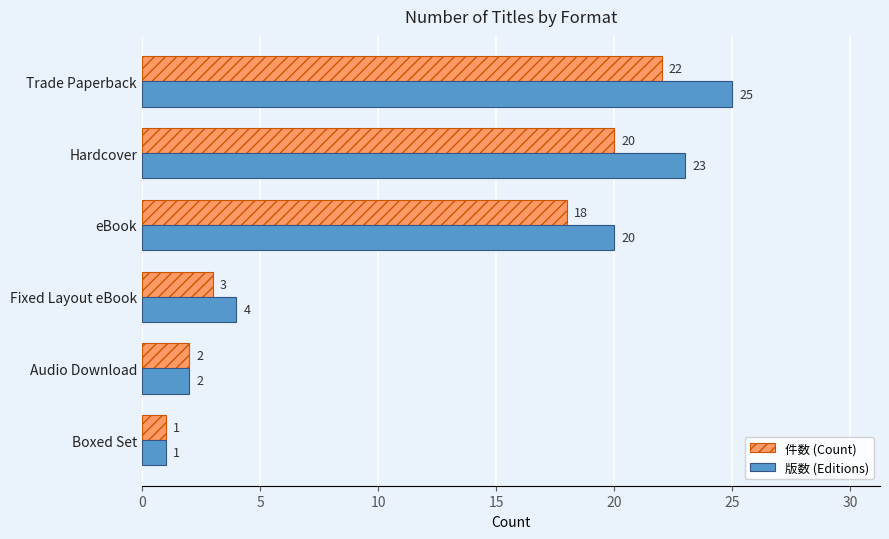

What is the sum of the 件数 (Count) values at Audio Download and Fixed Layout eBook?

5